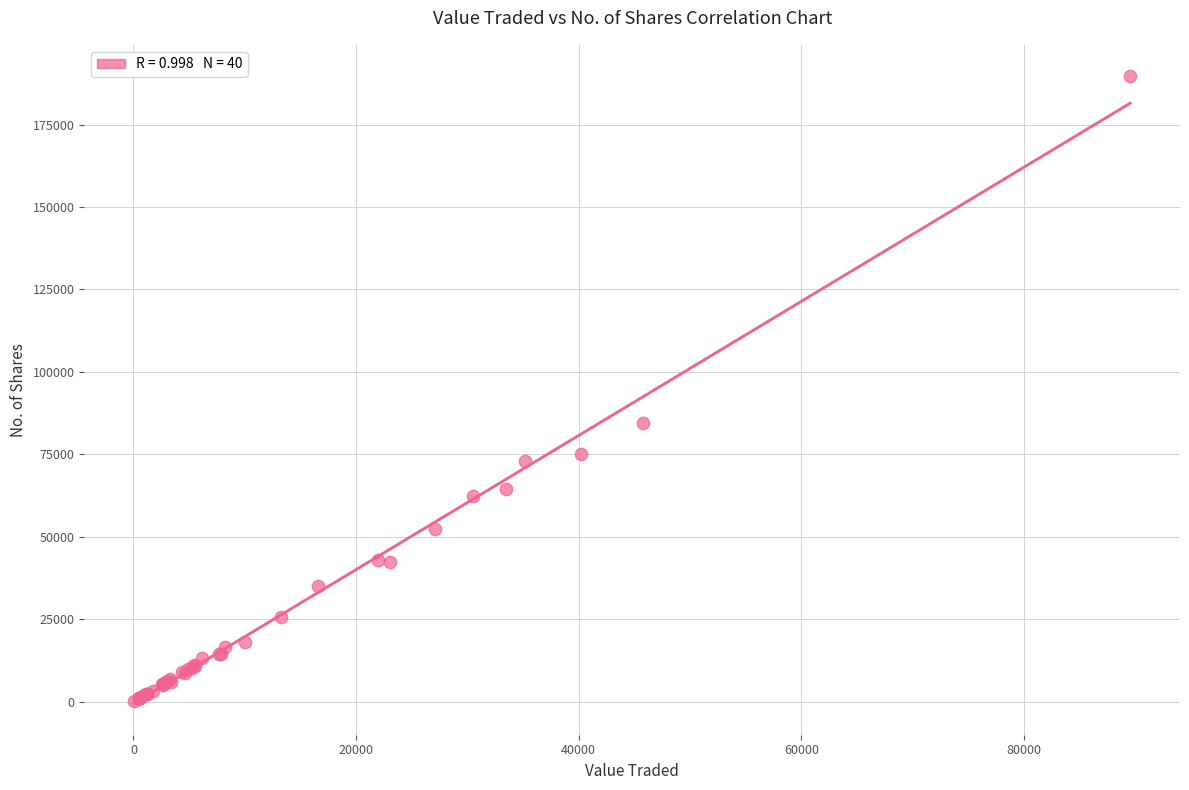

What Y value in the scatter plot is closest to 94900?

84571